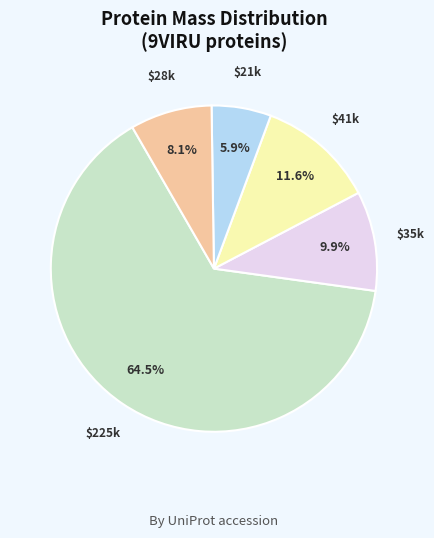

Does any single category account for the majority?

Yes